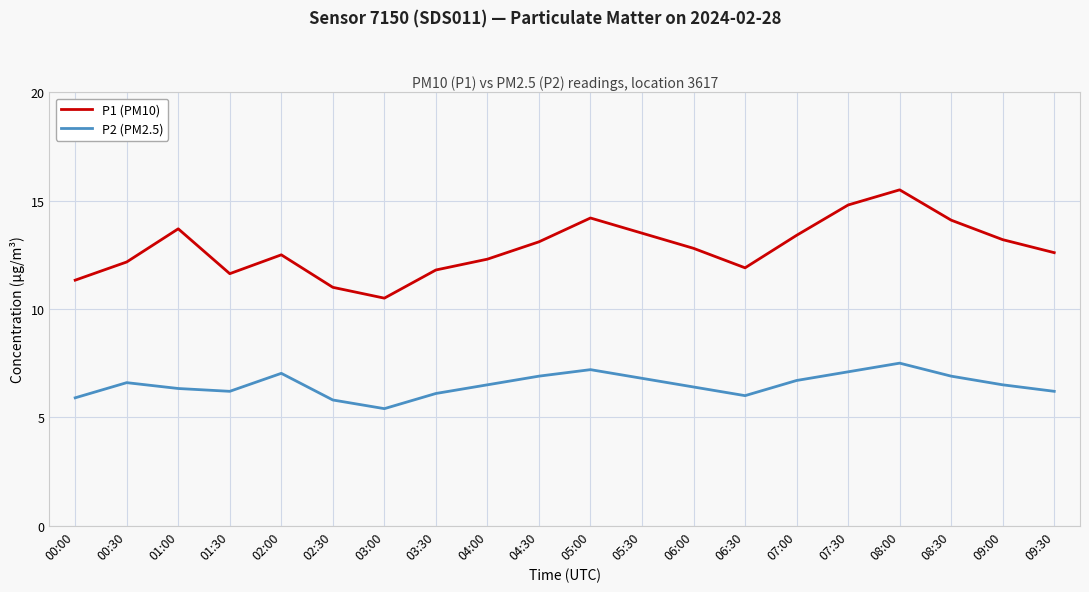

True or false: P1 (PM10) and P2 (PM2.5) cross at least once.

False